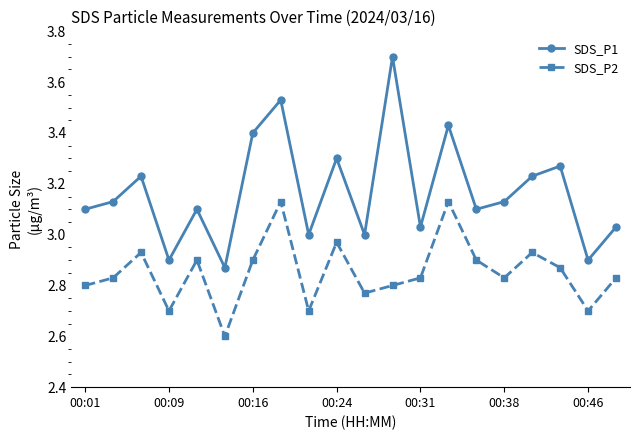

At how many categories does at least one series exceed 2?

20